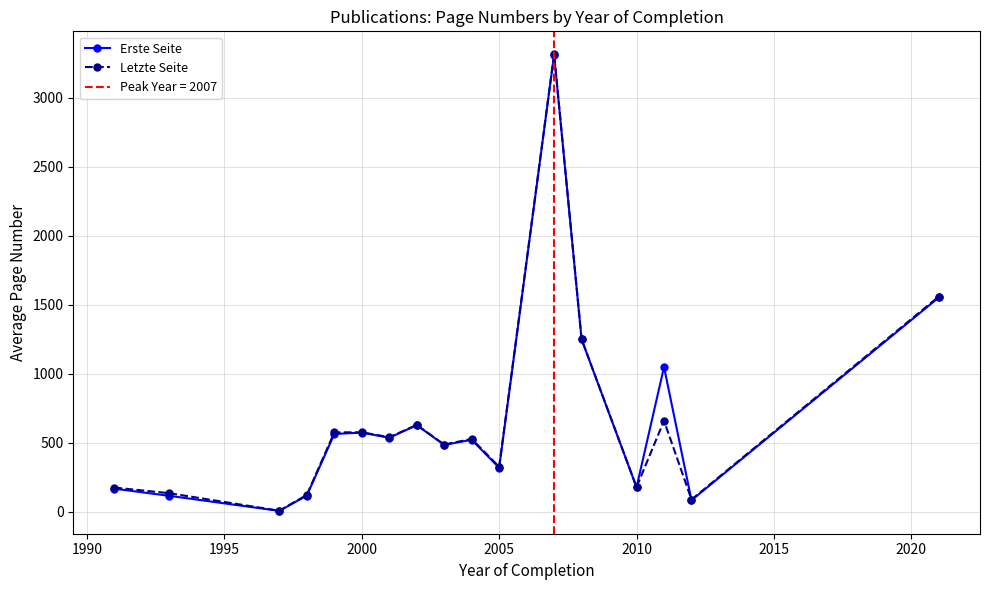

What is the maximum value for Erste Seite?

3313.0